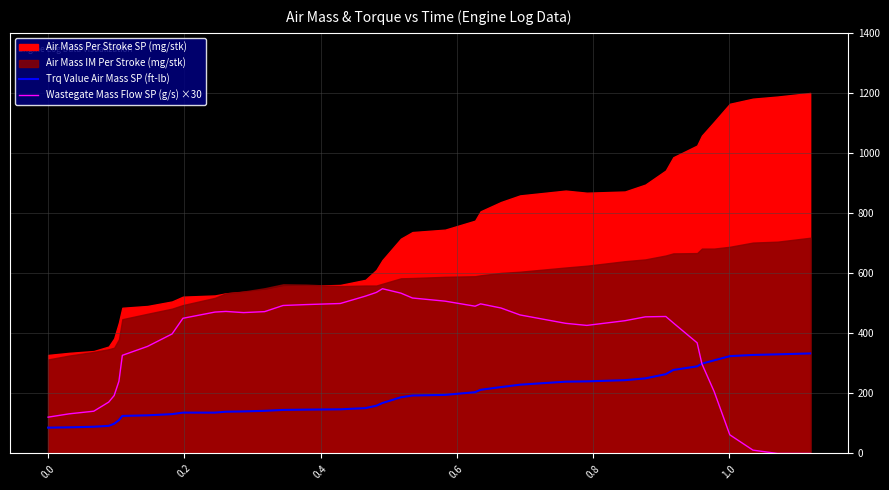

What is the maximum value for Trq Value Air Mass SP (ft-lb)?

333.0